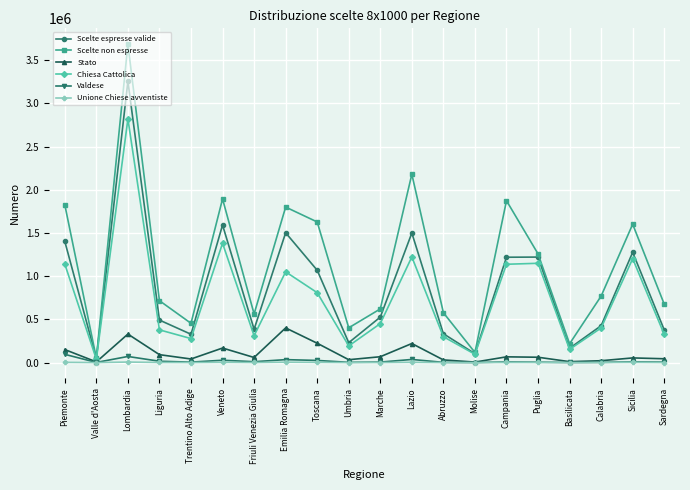

What is the difference between the highest and lowest values at Lazio?

2177397